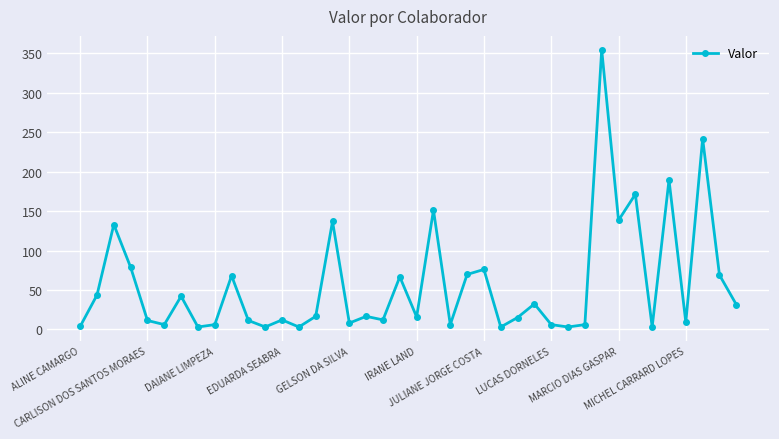

True or false: there are more than 2 points higher than both neighbors.

True